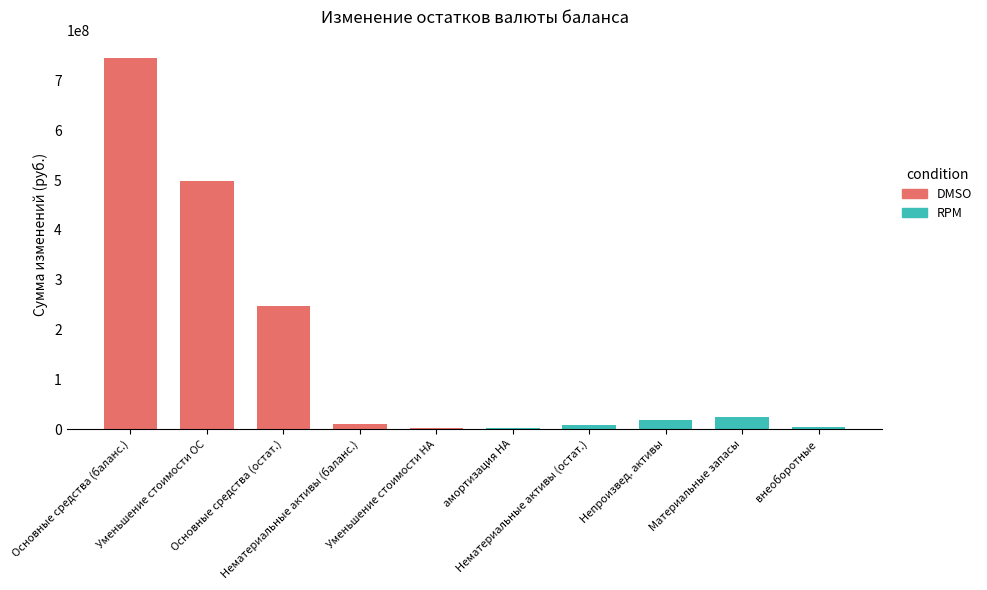

The value of RPM at Материальные запасы is 35016399.3. True or false?

False